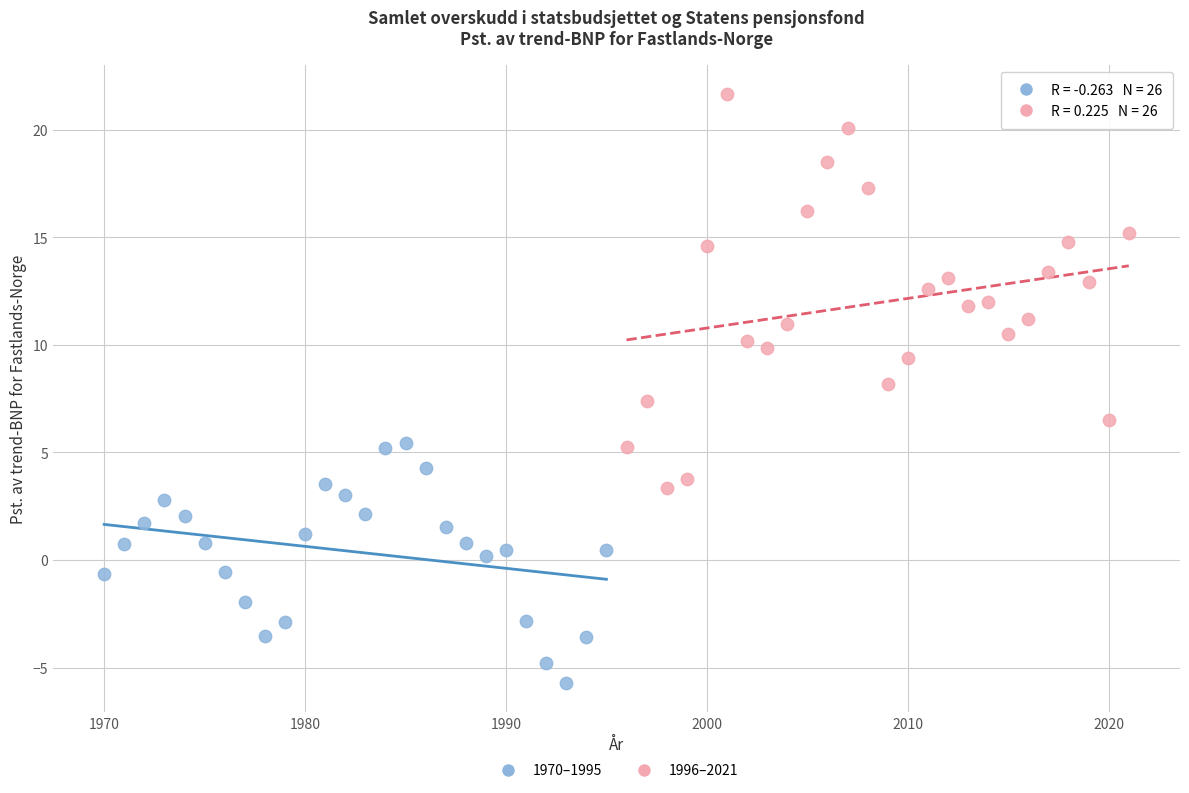

Which series has the widest spread of Y values?

1996–2021